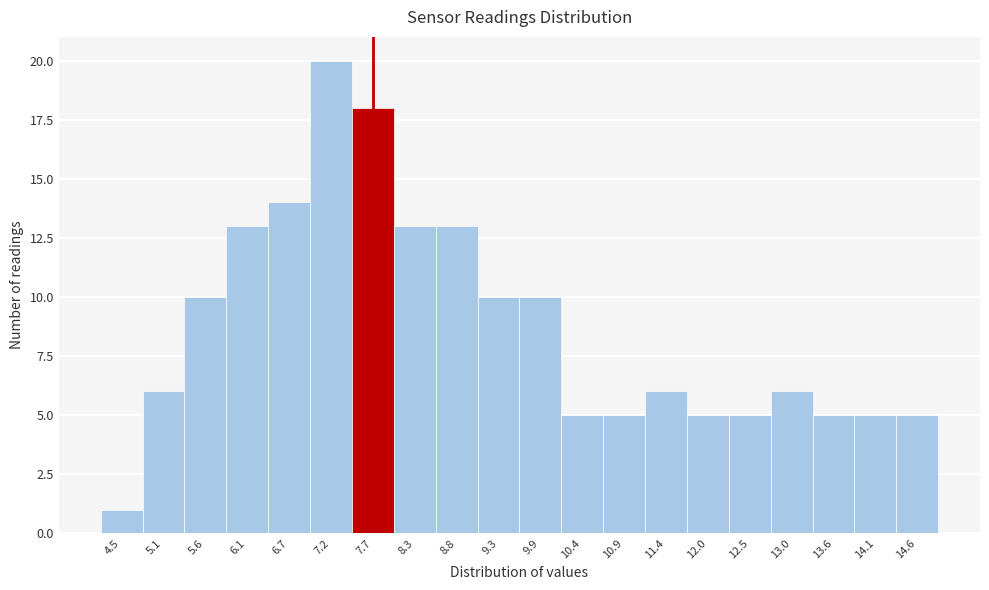

Reading left to right, transcribe this chart: for each bar, give the range it covers on the x-axis and its height. Neither the bar edges nor the heights are printed on the chart, so give them approximately, as read against the axes.

4.3 to 4.8: 1
4.8 to 5.3: 6
5.3 to 5.9: 10
5.9 to 6.4: 13
6.4 to 6.9: 14
6.9 to 7.5: 20
7.5 to 8.0: 18
8.0 to 8.5: 13
8.5 to 9.1: 13
9.1 to 9.6: 10
9.6 to 10.1: 10
10.1 to 10.6: 5
10.6 to 11.2: 5
11.2 to 11.7: 6
11.7 to 12.2: 5
12.2 to 12.8: 5
12.8 to 13.3: 6
13.3 to 13.8: 5
13.8 to 14.4: 5
14.4 to 14.9: 5